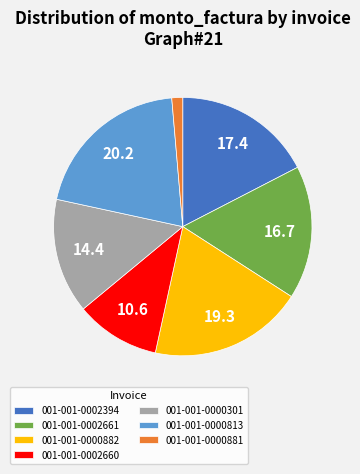

Count the number of slices in the pie.

7